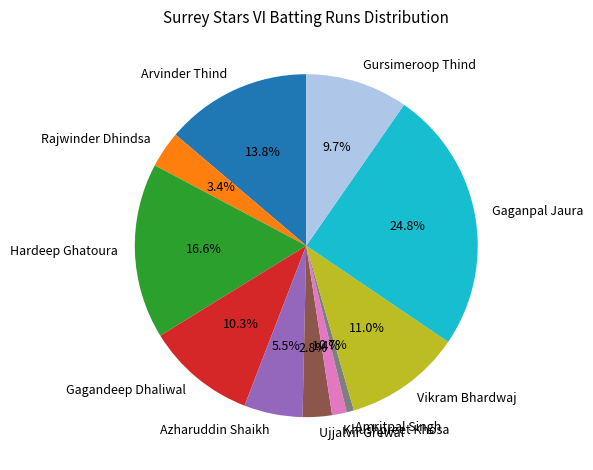

Combined, what portion of the pie is Vikram Bhardwaj and Gursimeroop Thind?

20.7%